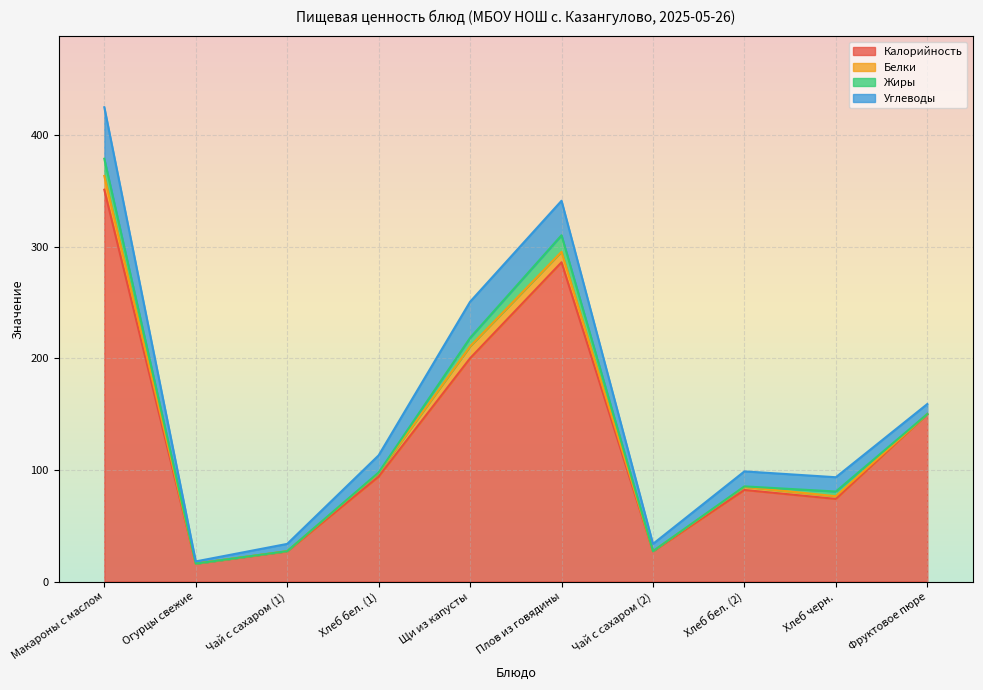

What is the label of the 7th point from the right?

Хлеб бел. (1)